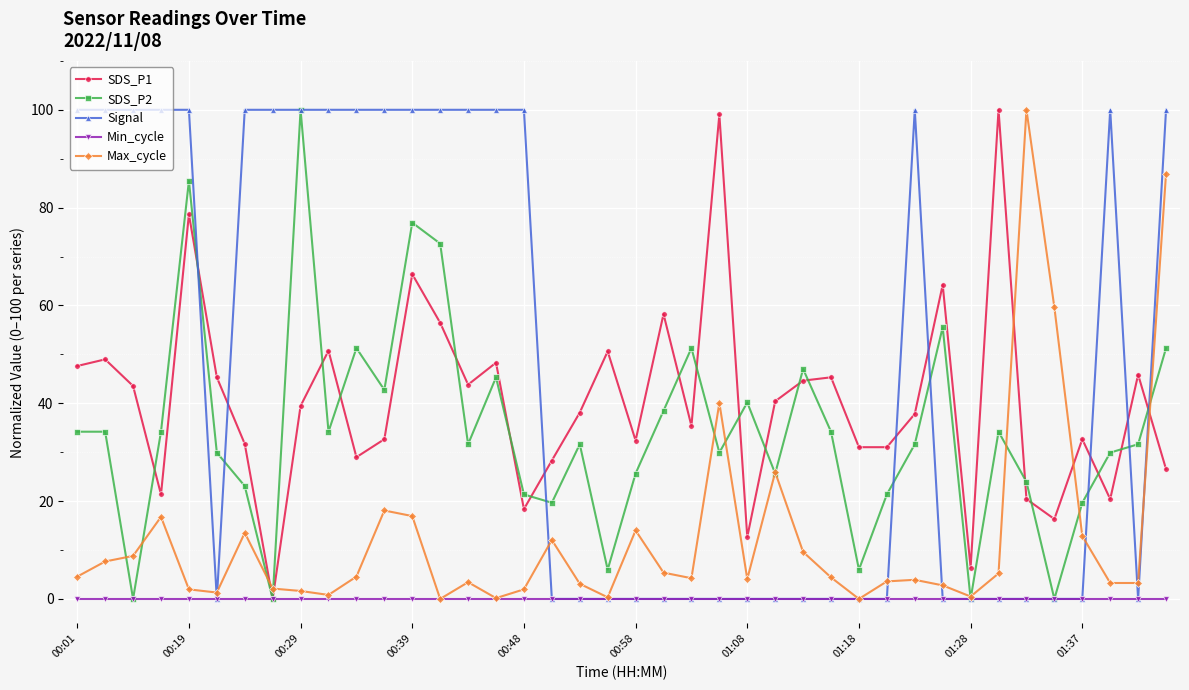

What is the value of the SDS_P1 point at the 20th from the left?

50.6